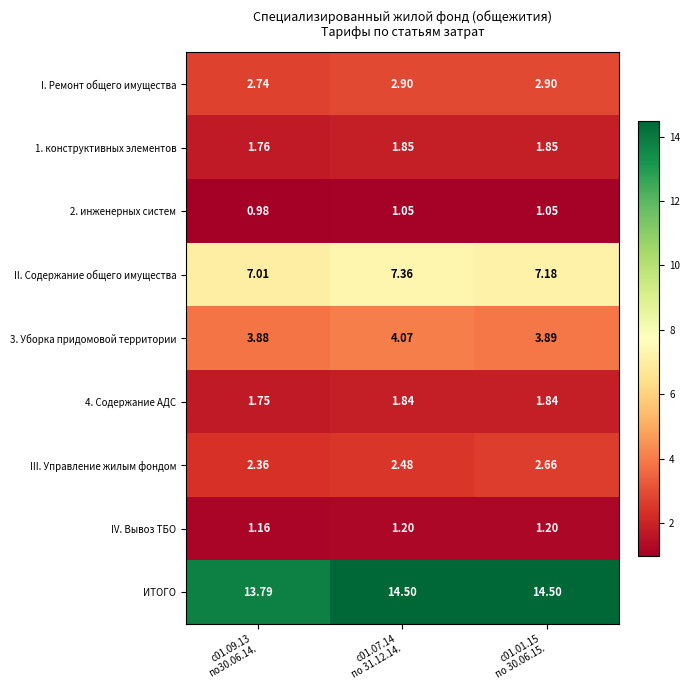

At which category is the sum across all series the highest?

с01.07.14
по 31.12.14.